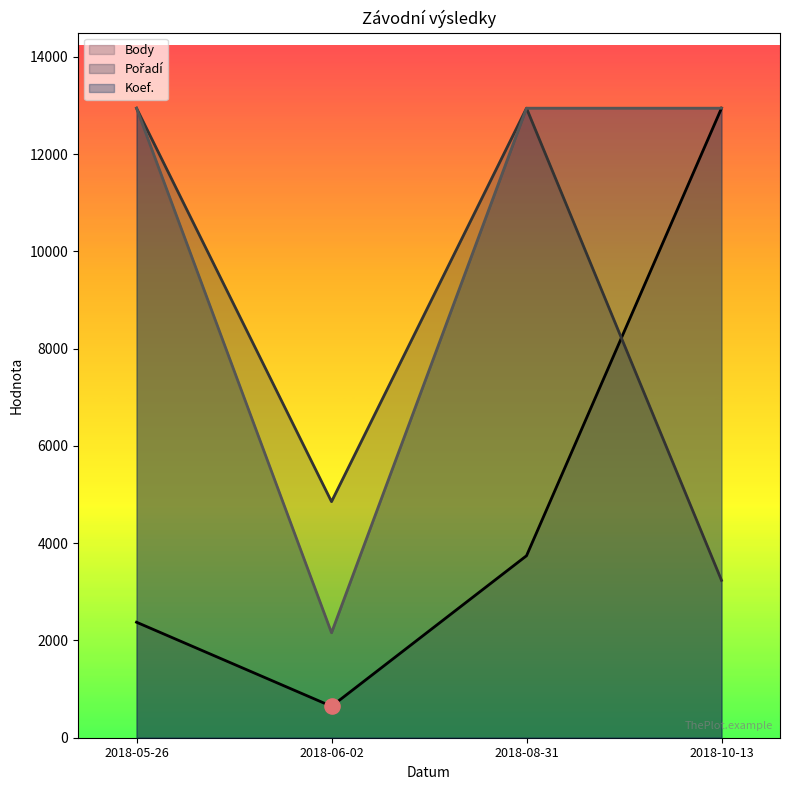

At which category is the sum across all series the highest?

2018-08-31